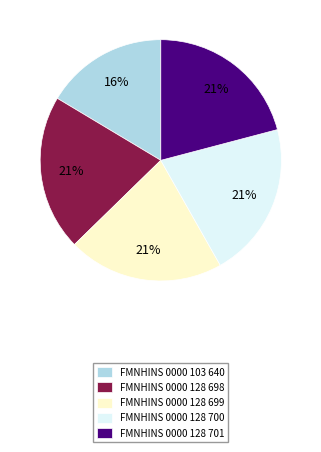

Which category has the smallest portion of the pie?

FMNHINS 0000 103 640